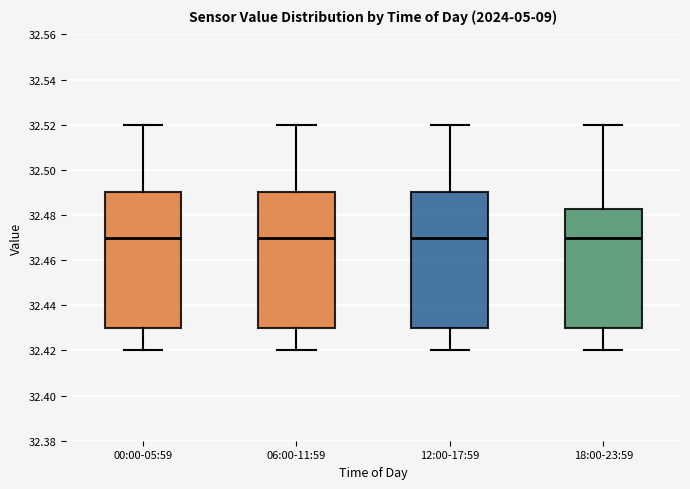

Reading left to right, read every box against the y-axis: the position of its median line, the range the box covers, and the ends of its whiskers. The values are not printed on the chart, so give them approximately, as read against the axis.

00:00-05:59: median 32.470, box 32.430 to 32.490, whiskers 32.420 to 32.520
06:00-11:59: median 32.470, box 32.430 to 32.490, whiskers 32.420 to 32.520
12:00-17:59: median 32.470, box 32.430 to 32.490, whiskers 32.420 to 32.520
18:00-23:59: median 32.470, box 32.430 to 32.482, whiskers 32.420 to 32.520